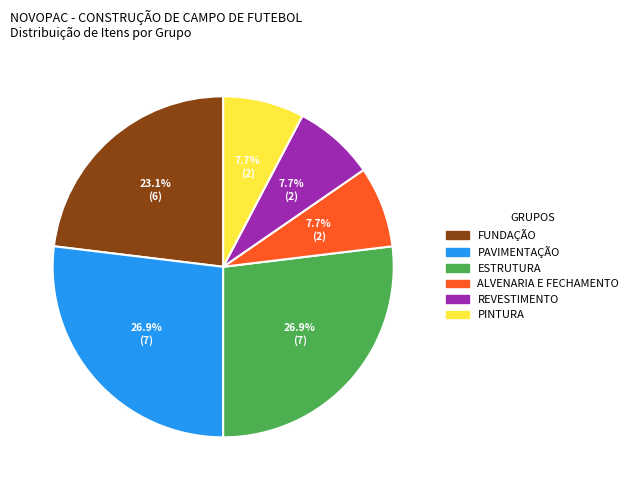

How many segments does this pie chart have?

6